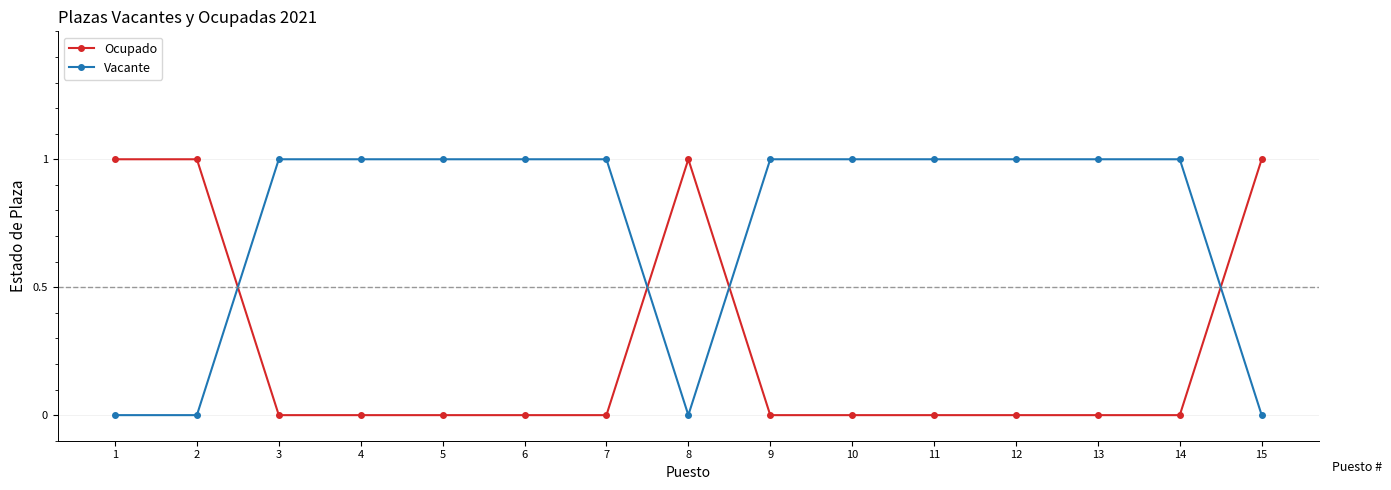

What is the difference between the highest and lowest values at 4?

1